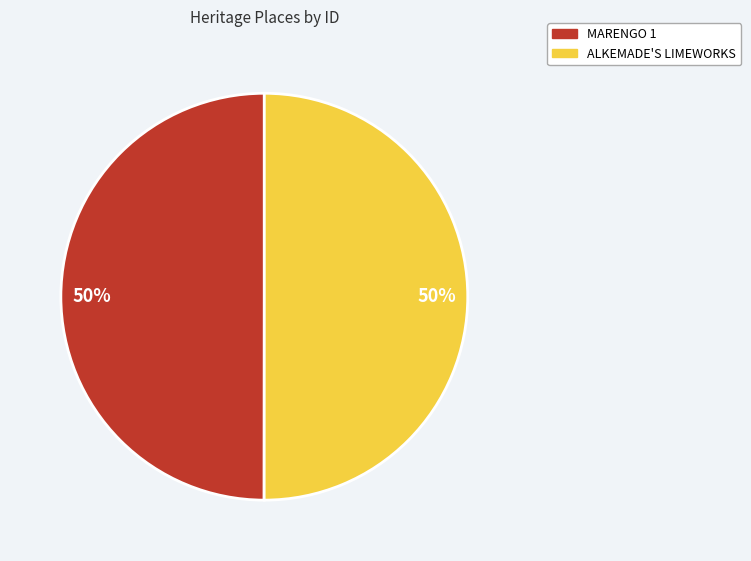

Count the number of slices in the pie.

2